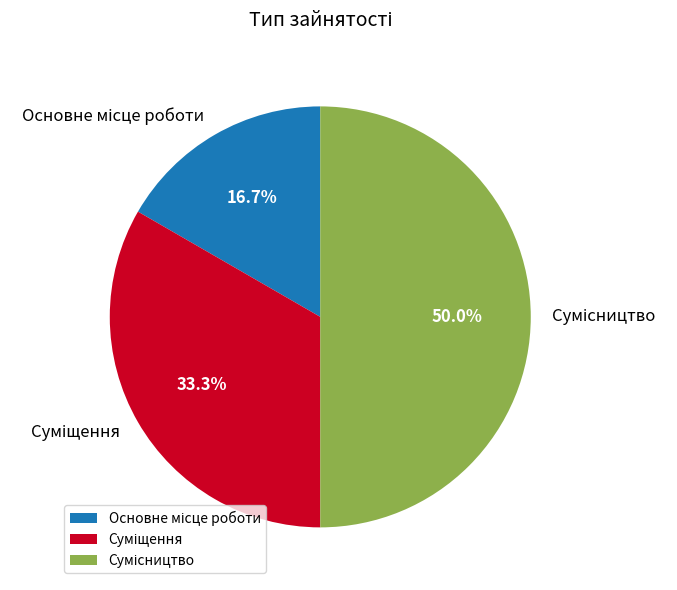

Count the number of slices in the pie.

3